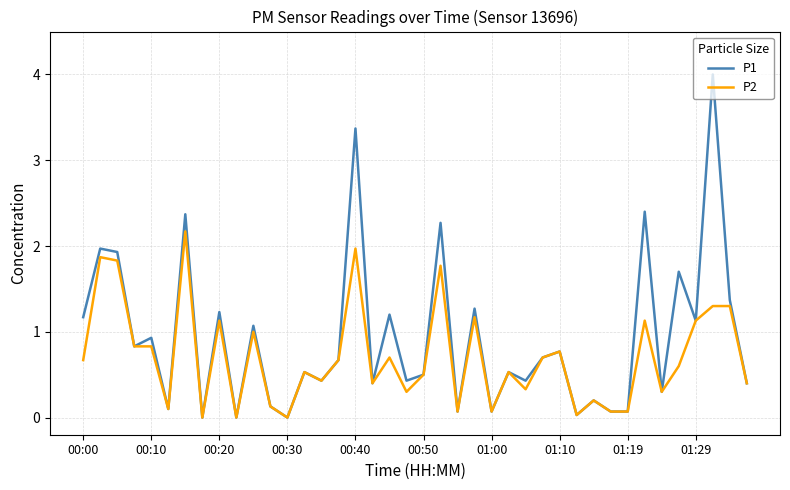

Which series has the largest total across all categories?

P1